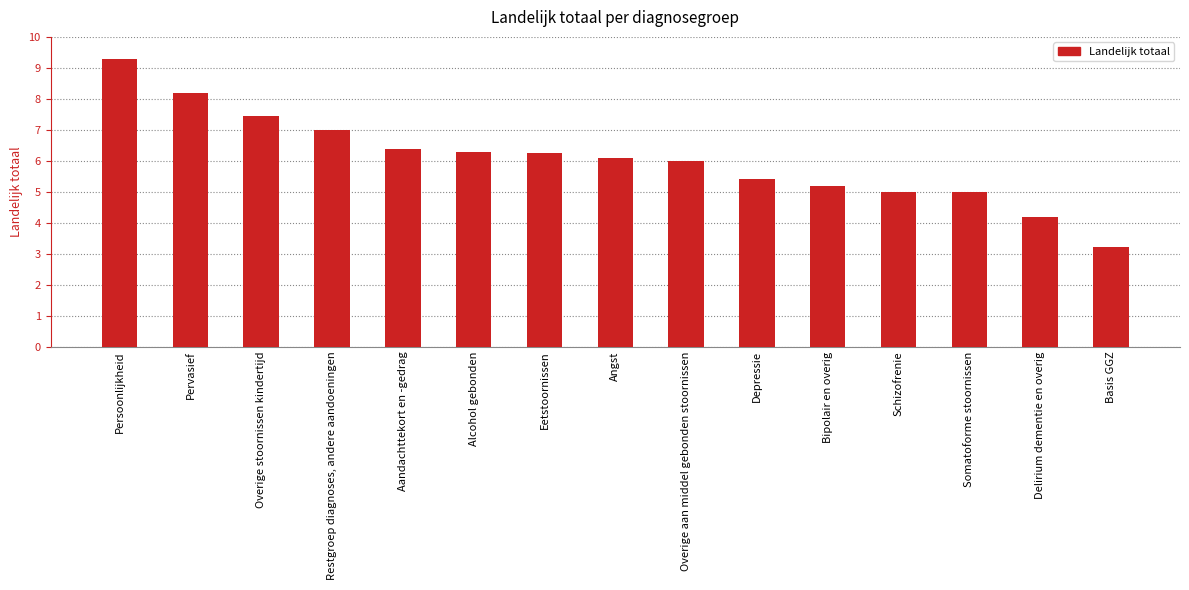

What is the greatest value displayed?

9.3